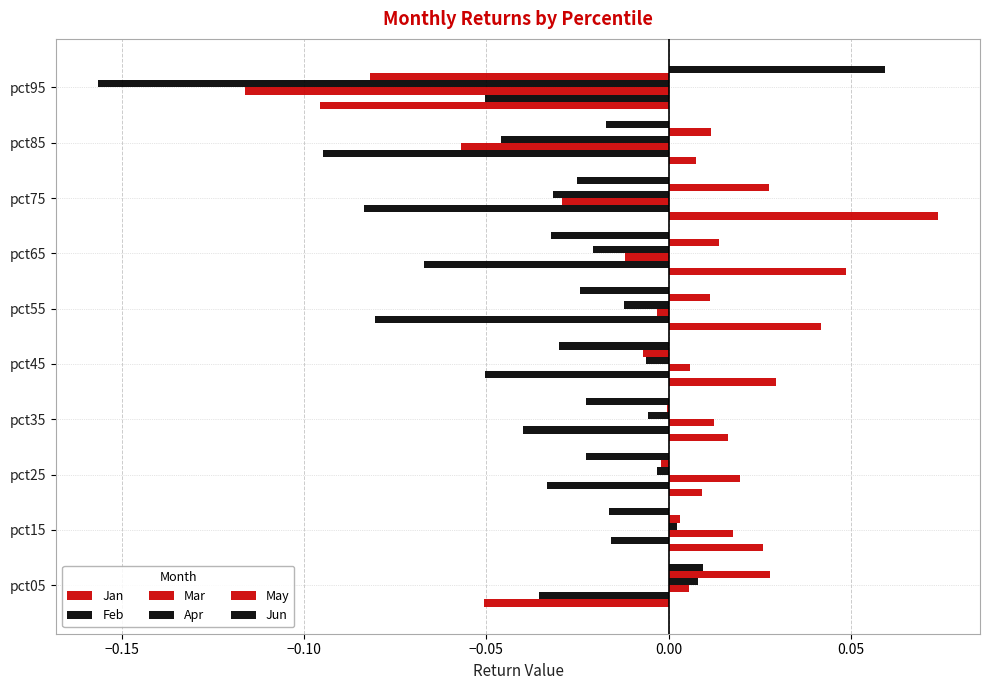

What are all the series names shown in the legend?

Jan, Feb, Mar, Apr, May, Jun